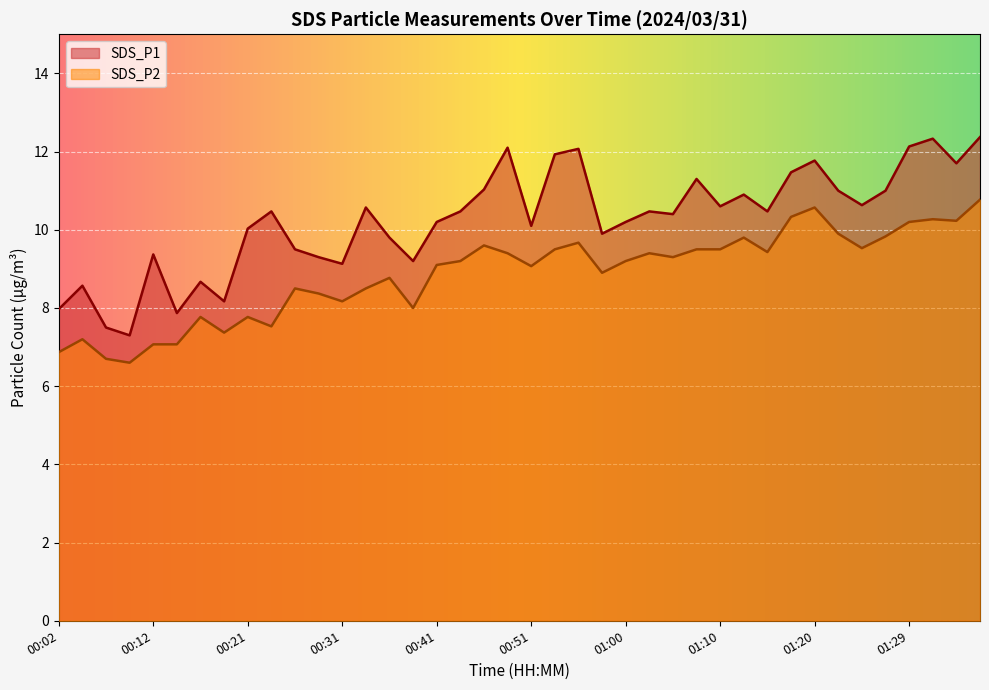

In SDS_P1, how many points are lower than both neighbors (excluding endpoints)?

12